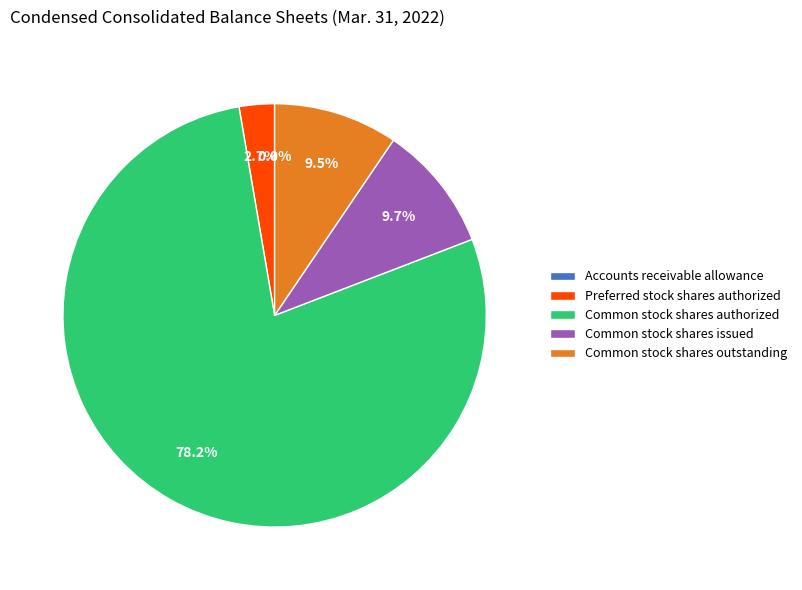

Between Common stock shares issued and Preferred stock shares authorized, which is larger?

Common stock shares issued